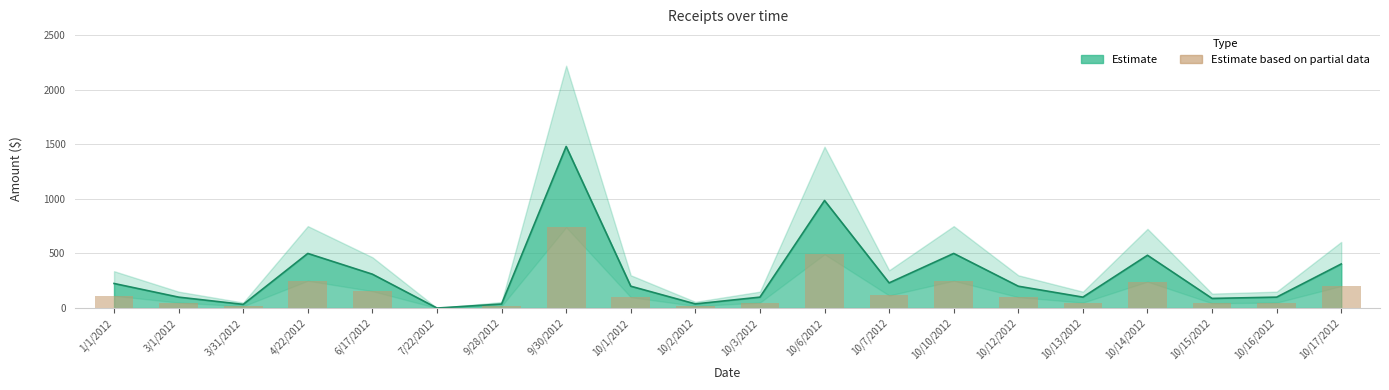

Reading left to right, transcribe all the data shown in this chart.

1/1/2012=112.5	3/1/2012=50.0	3/31/2012=16.8	4/22/2012=250.0	6/17/2012=155.0	7/22/2012=0.0	9/28/2012=18.5	9/30/2012=739.6	10/1/2012=100.0	10/2/2012=18.9	10/3/2012=50.0	10/6/2012=492.3	10/7/2012=115.2	10/10/2012=250.0	10/12/2012=100.0	10/13/2012=50.0	10/14/2012=241.7	10/15/2012=44.1	10/16/2012=50.0	10/17/2012=201.8